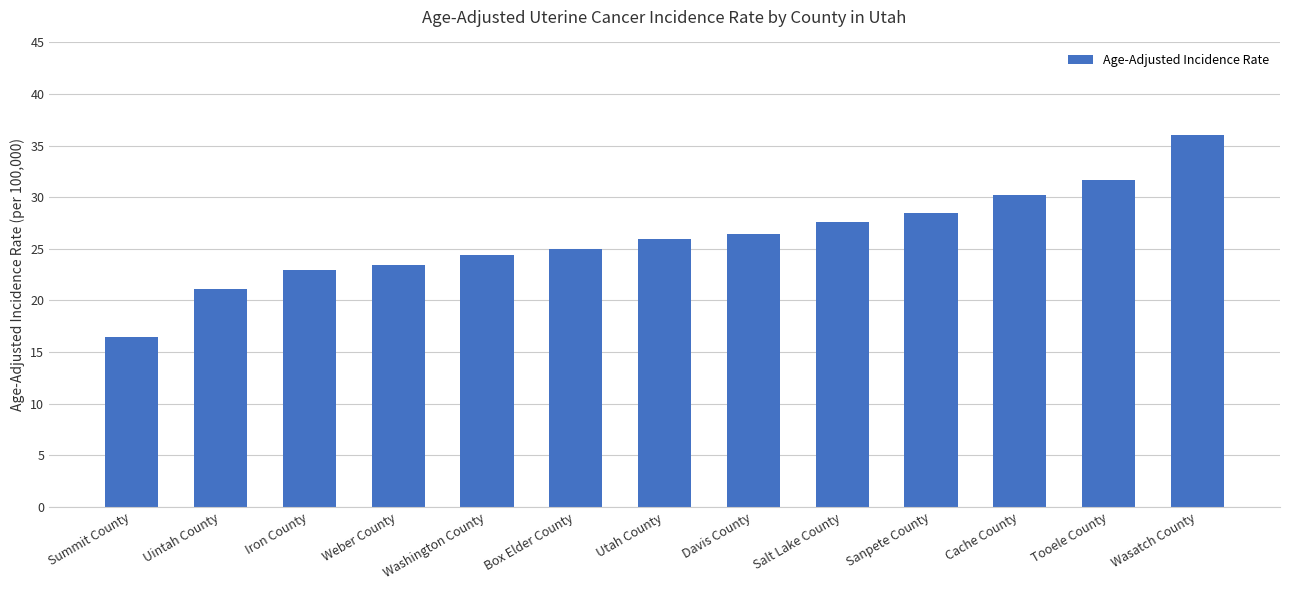

Is it true that the value at Box Elder County is 25.0?

True